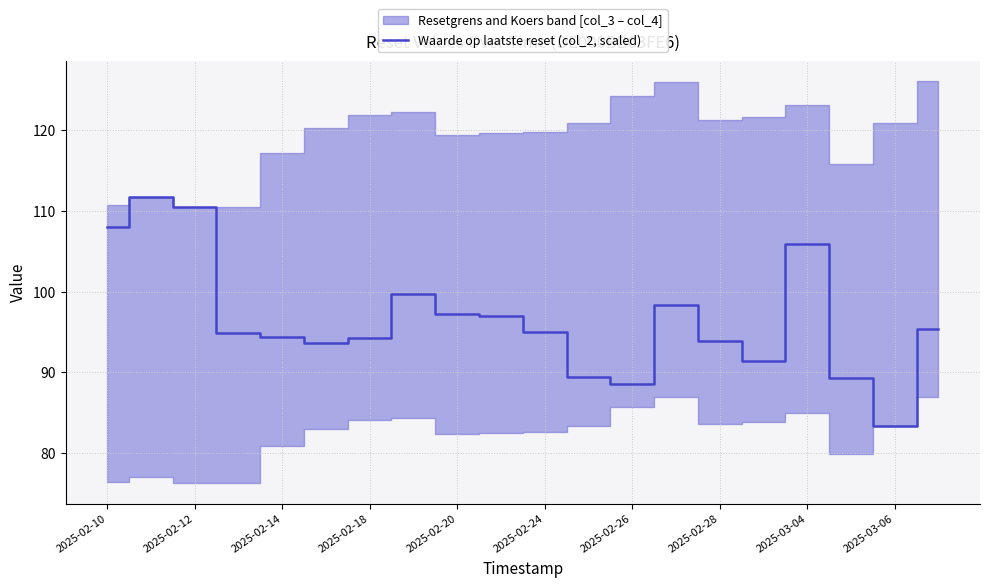

What is the difference between the maximum and minimum values?

28.3